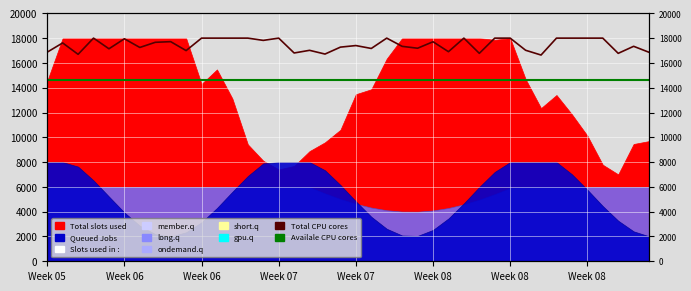

True or false: Availale CPU cores has more than 0 points higher than both neighbors.

False